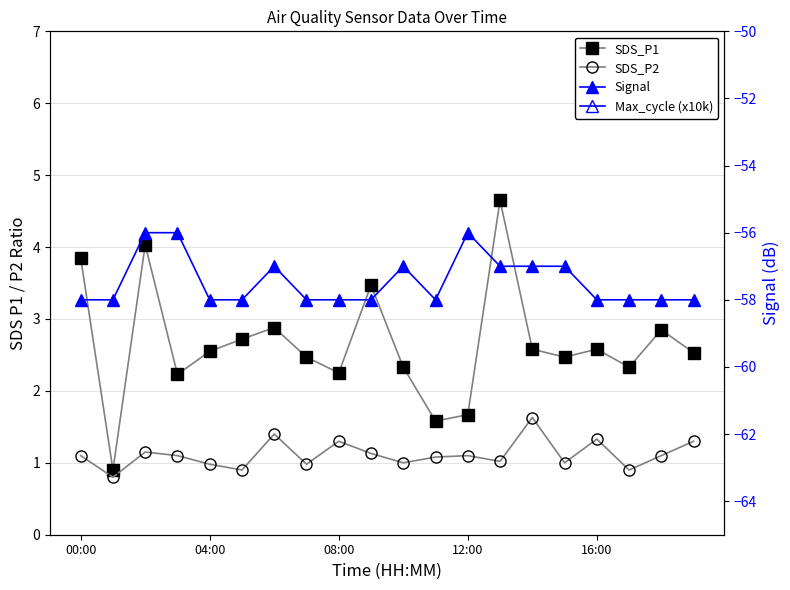

What is the value of the SDS_P2 point at the 6th from the left?

0.9